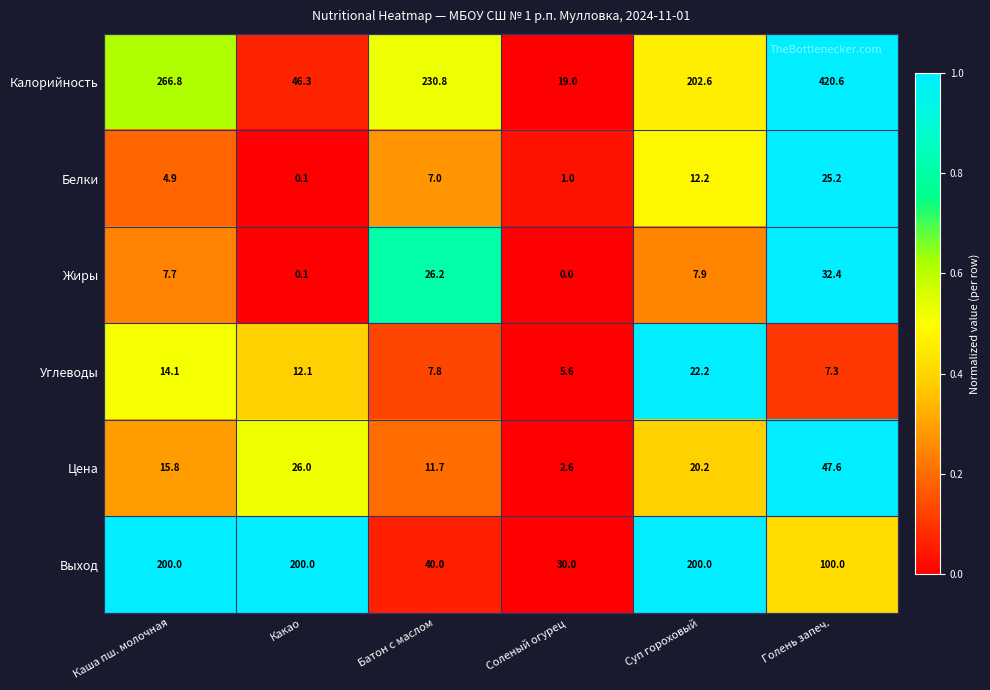

At which category is the sum across all series the highest?

Голень запеч.